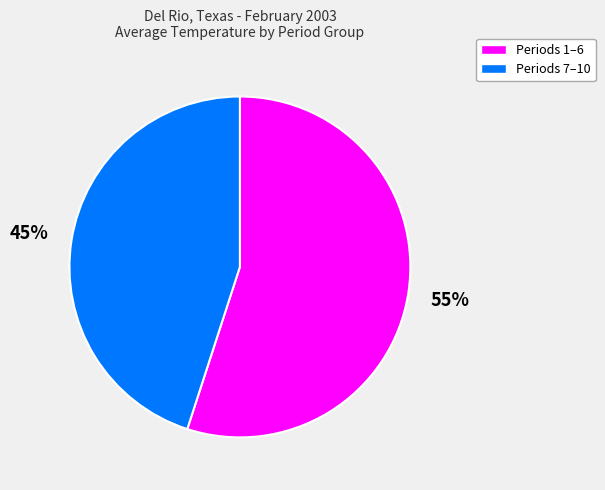

True or false: Periods 1–6 accounts for 55% of the total.

True